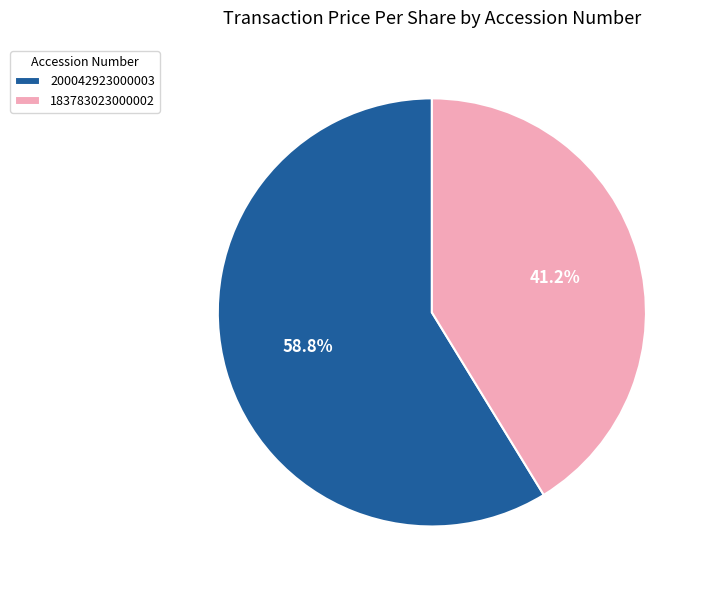

To the nearest percent, what percentage of the pie is 200042923000003?

59%